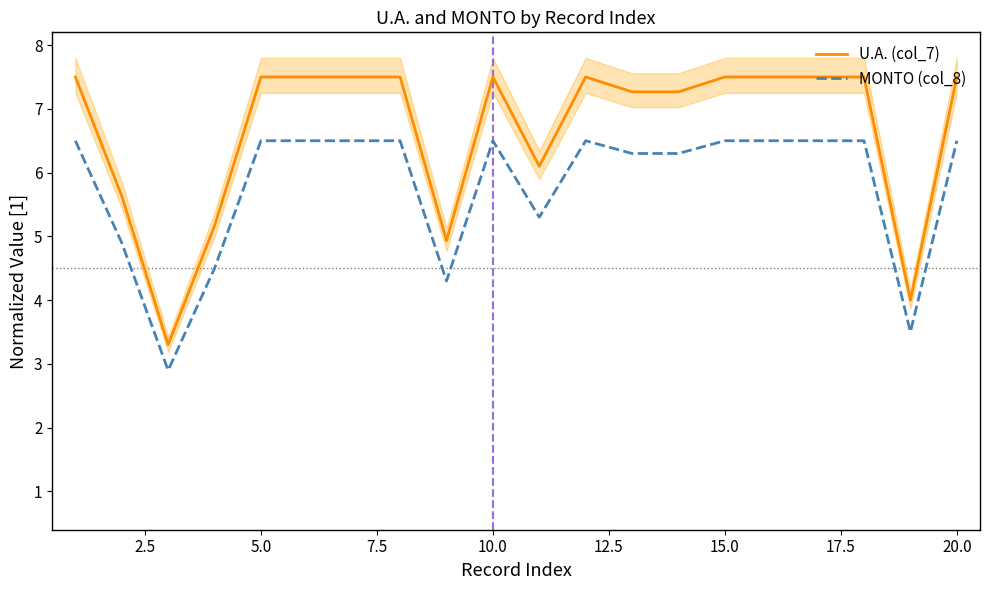

Rank the series by their maximum value, from highest to lowest.

U.A. (col_7), MONTO (col_8)